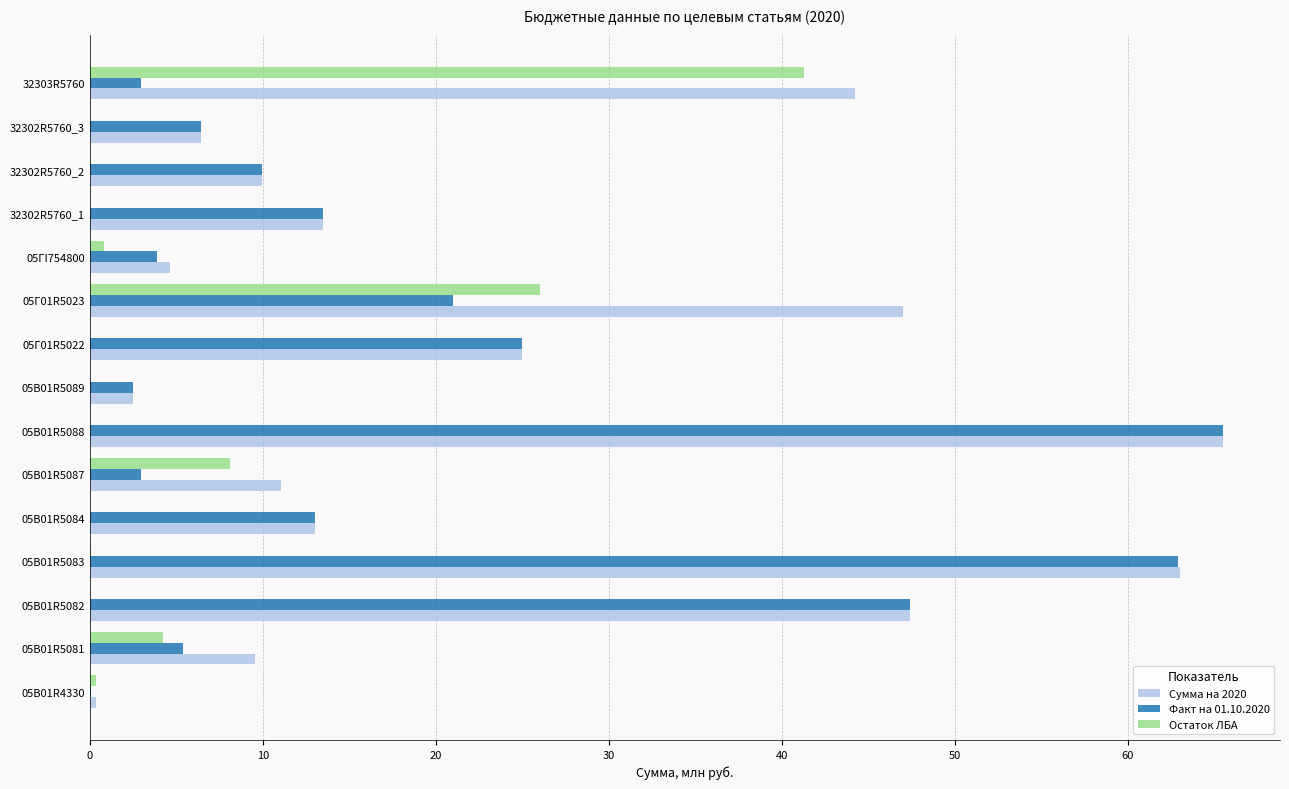

At which category is the sum across all series the highest?

05В01R5088